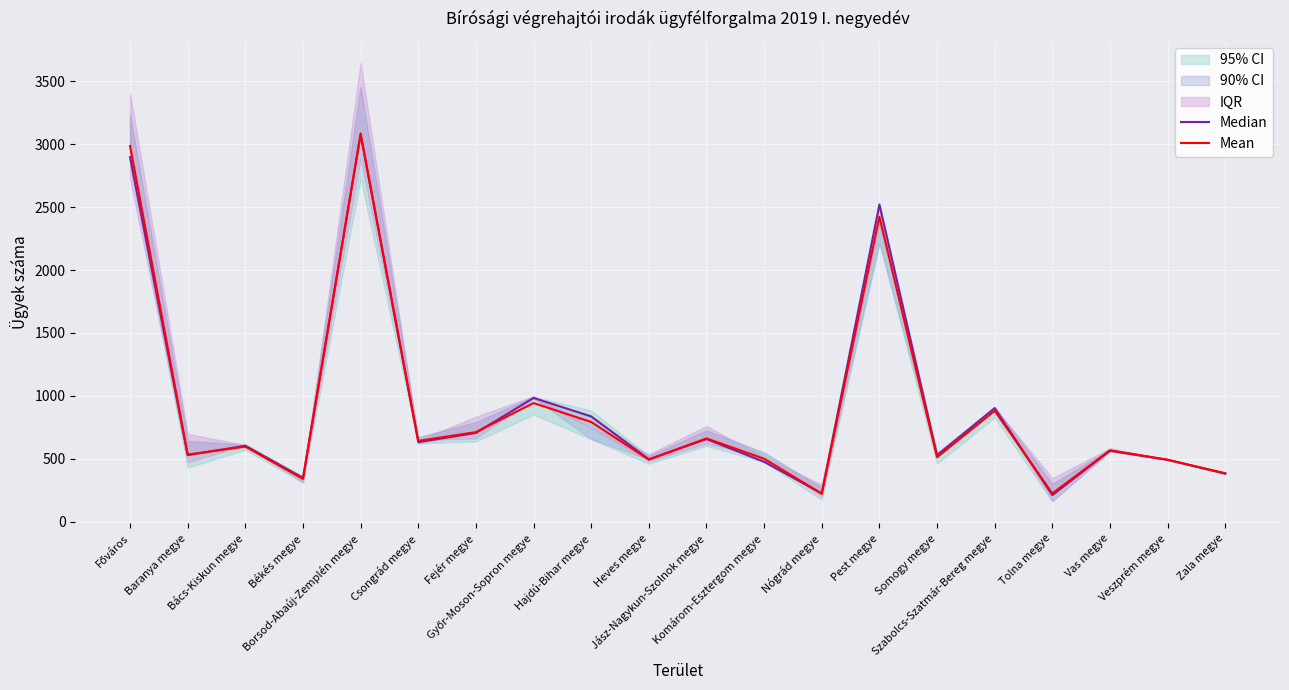

What is the sum of all Median values?

18050.0